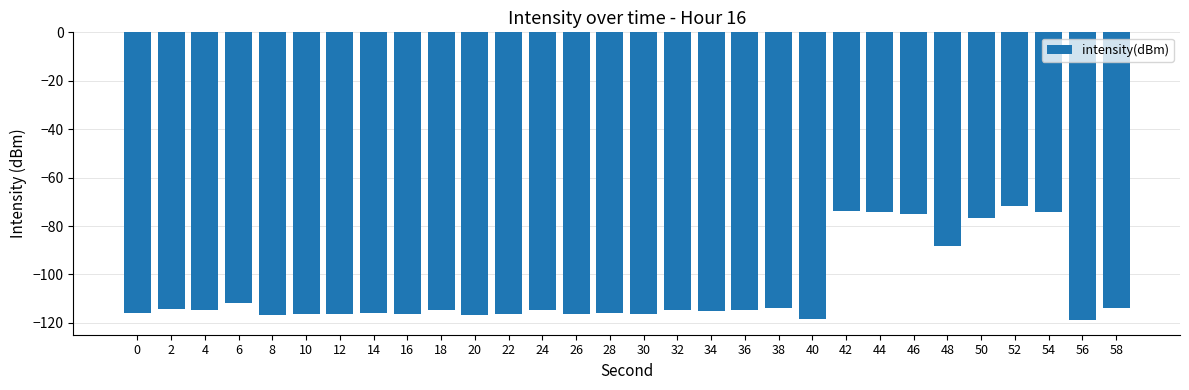

Between 10 and 34, which is larger?

34